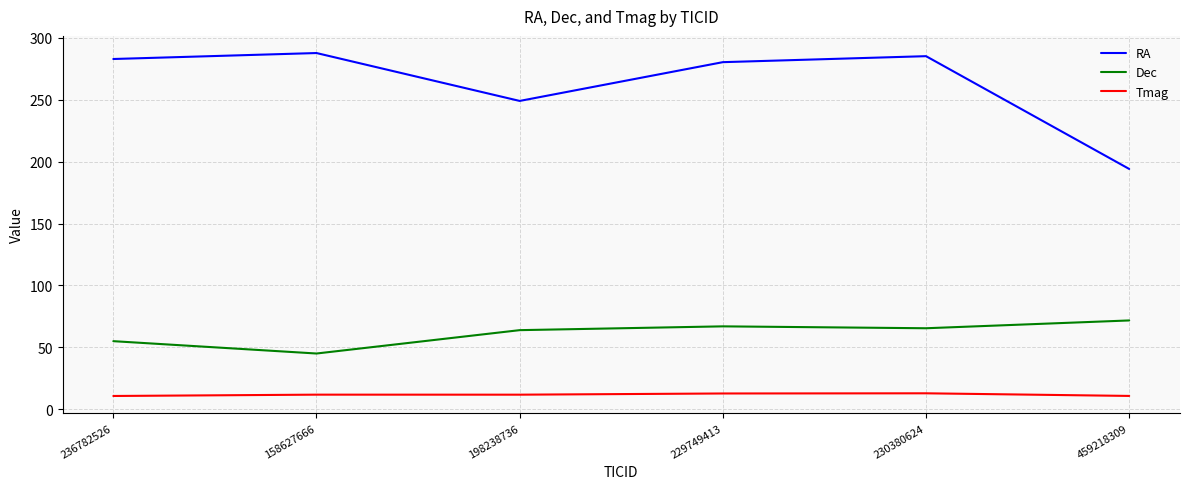

At 229749413, list the series in order from largest to smallest.

RA, Dec, Tmag